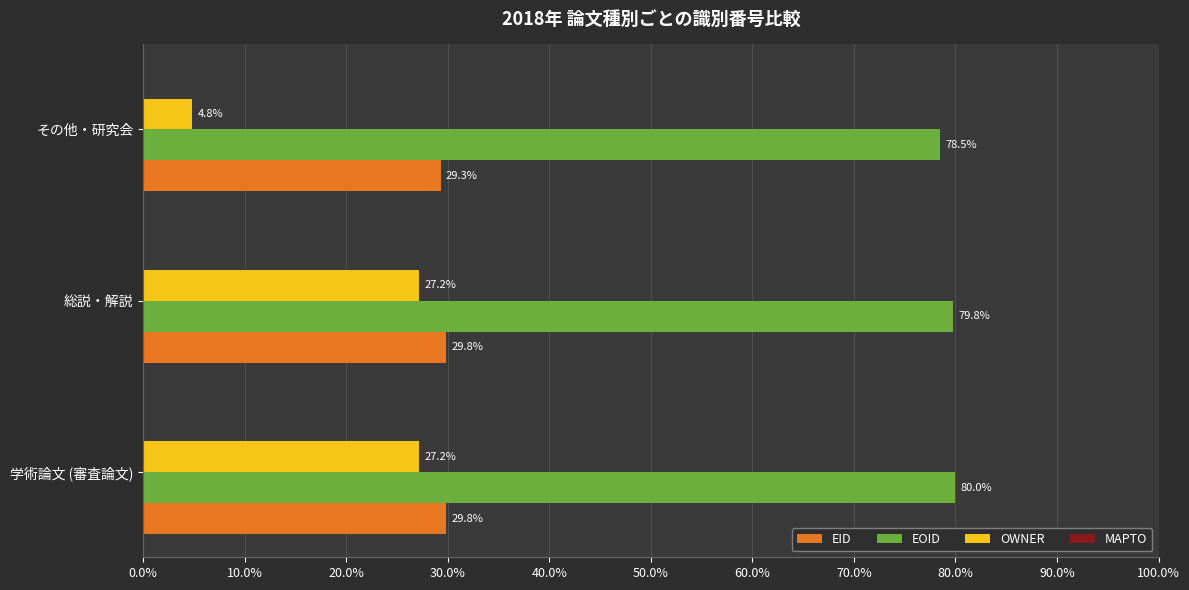

Is it true that EID equals 51.6 at 学術論文 (審査論文)?

False